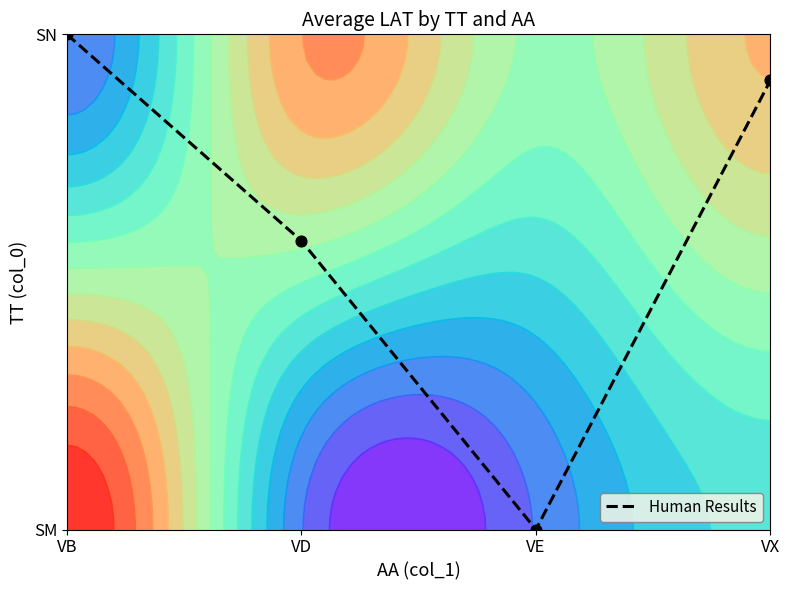

The chart shows a value of 0.6 at VX. True or false?

False